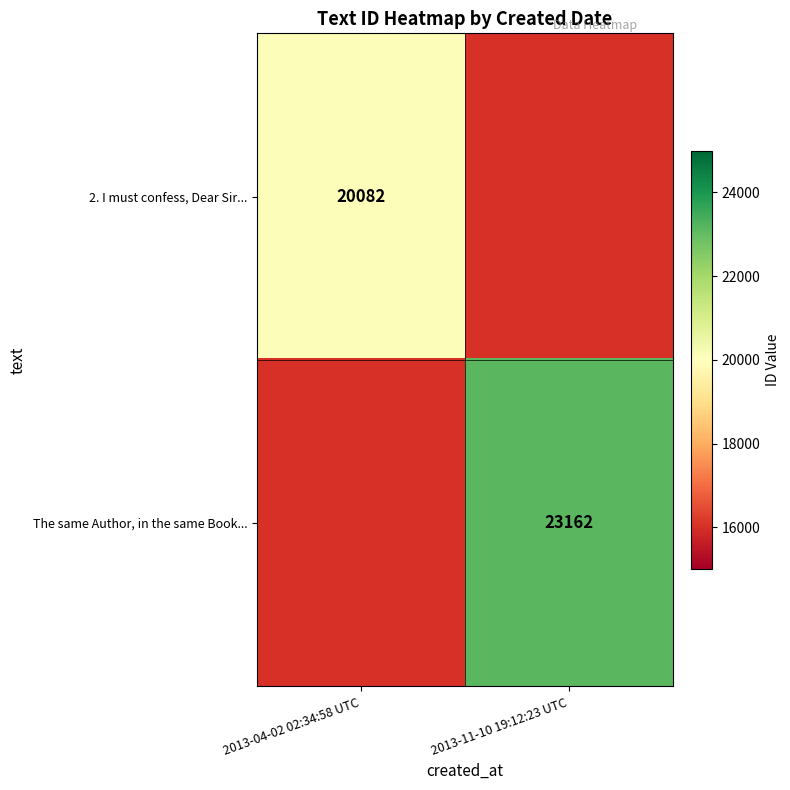

How many data points does each series have?

2